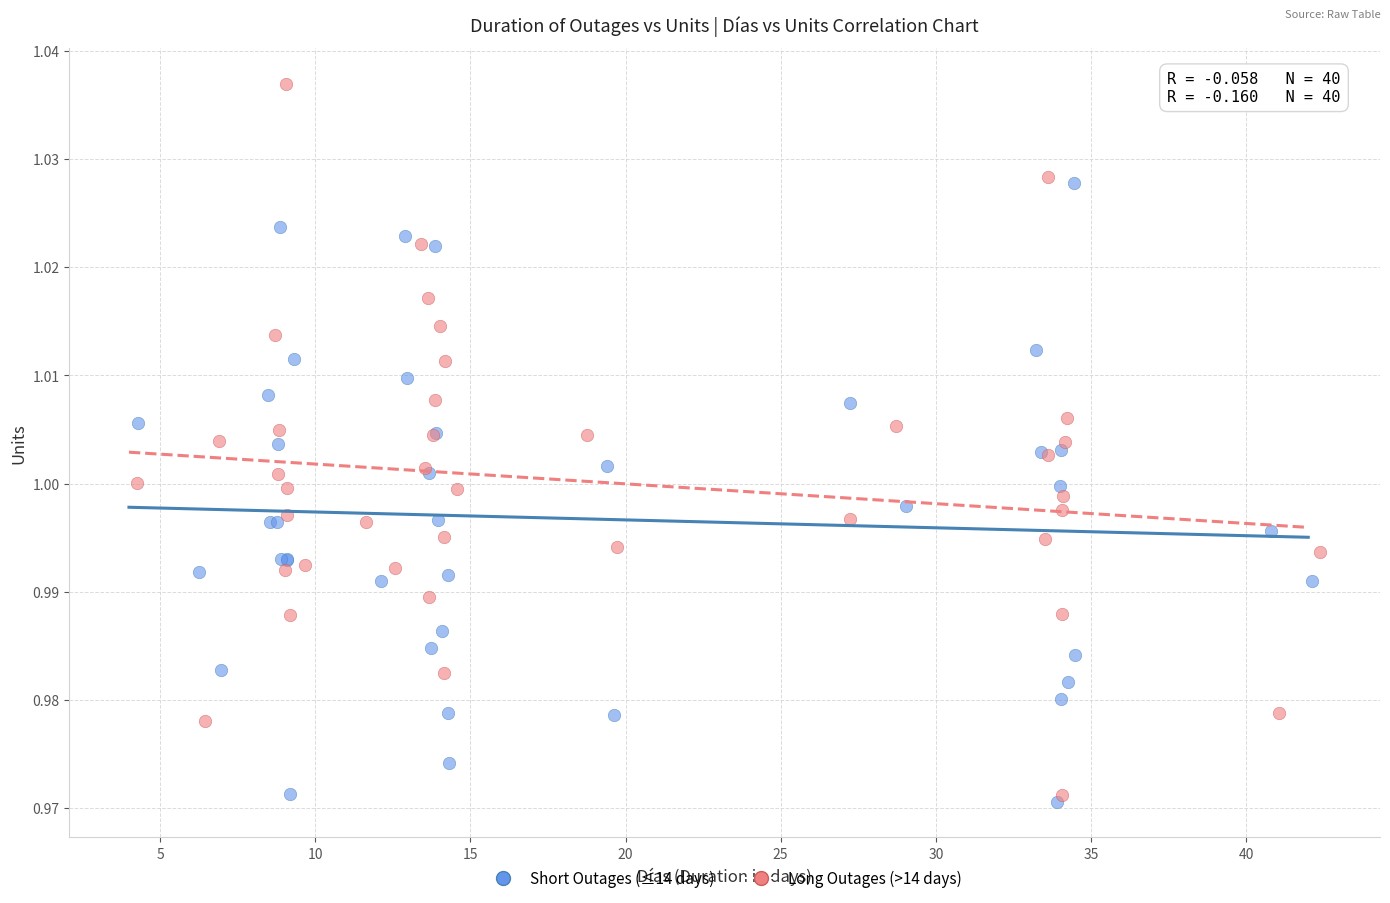

Which series has the widest spread of Y values?

Long Outages (>14 days)